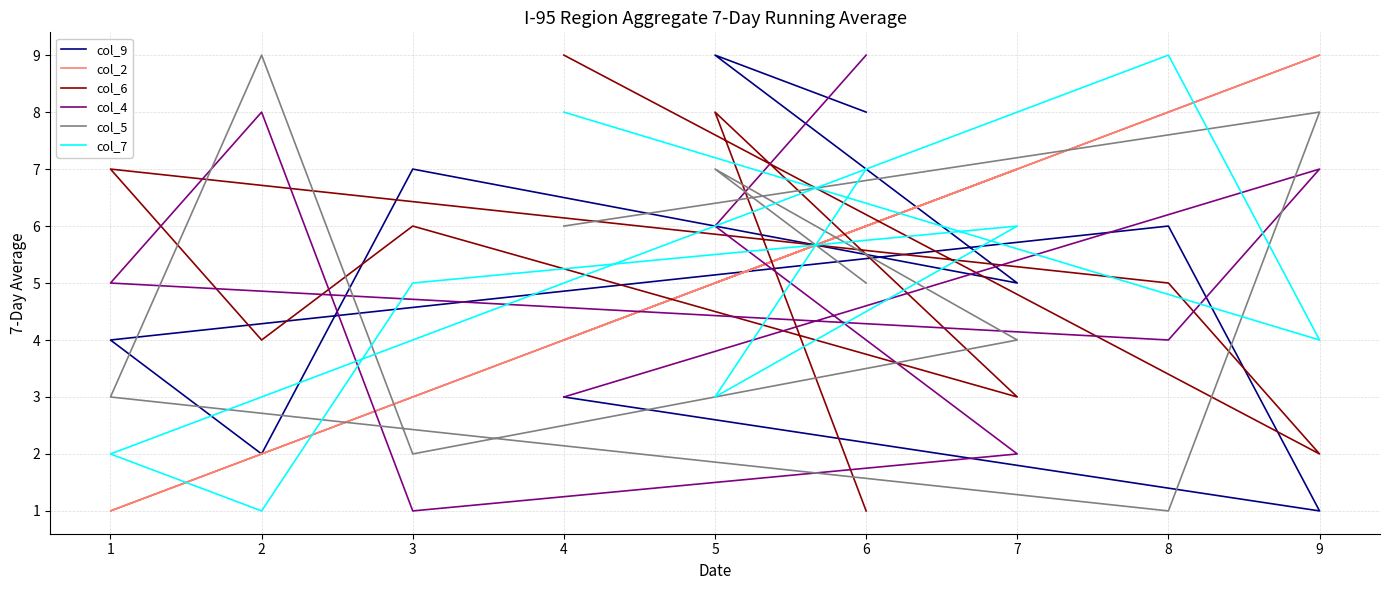

What is the lowest value of the col_4 series?

1